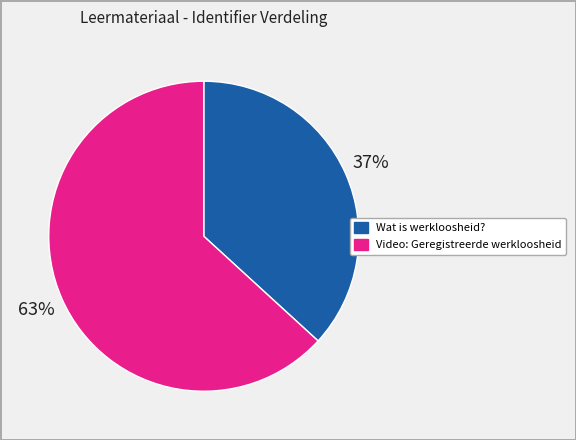

Which category has the biggest portion of the pie?

Video: Geregistreerde werkloosheid